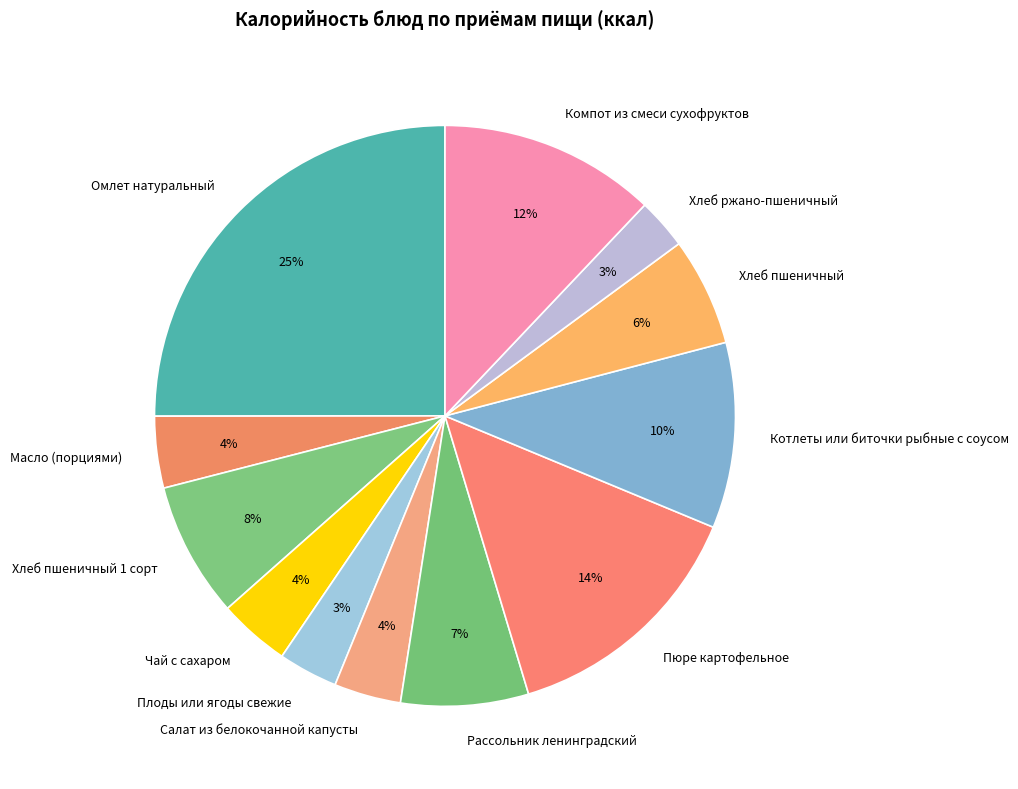

Which has a higher value, Хлеб пшеничный 1 сорт or Омлет натуральный?

Омлет натуральный